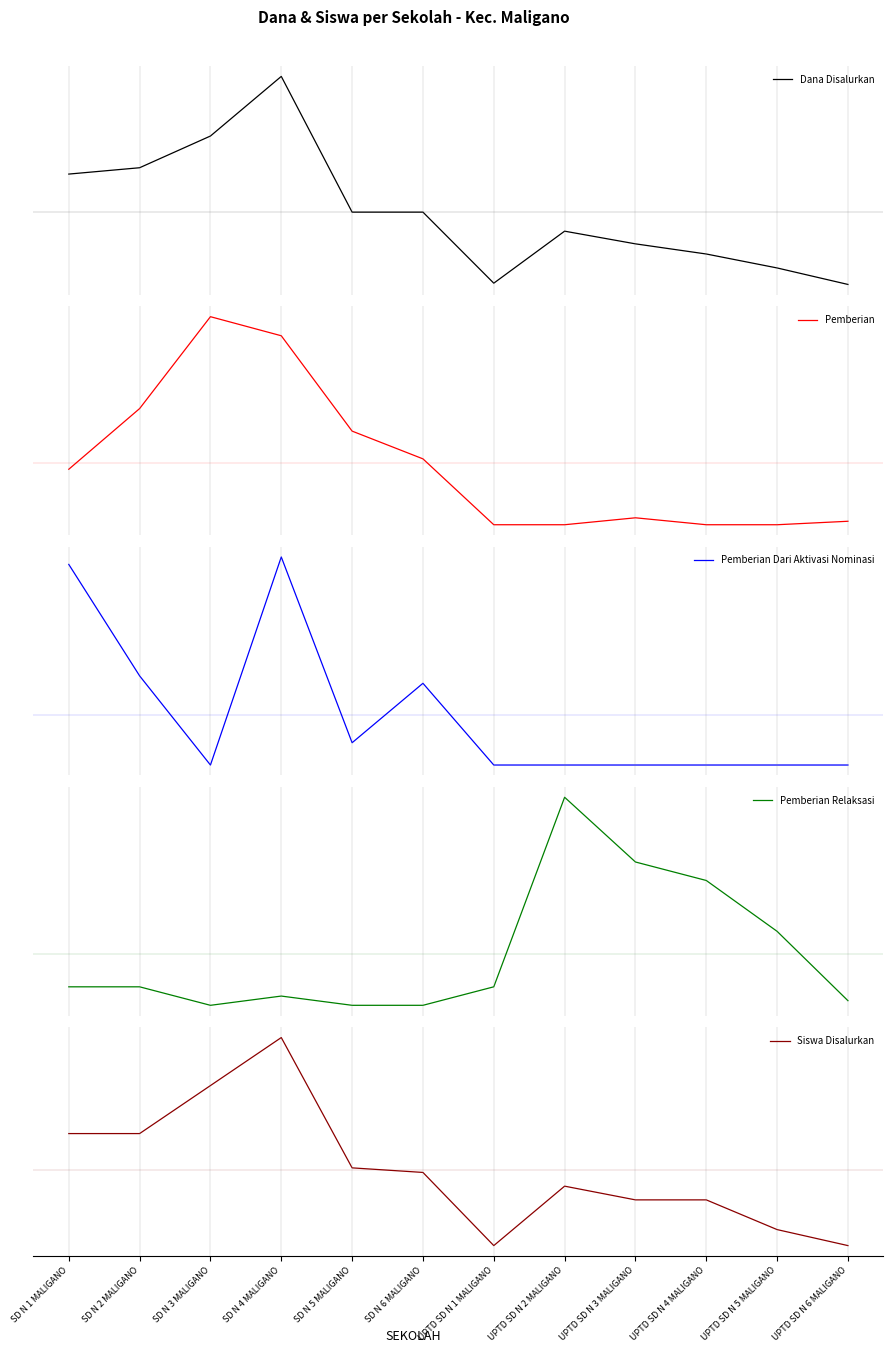

List the labels in order of Siswa Disalurkan value, largest first.

SD N 4 MALIGANO, SD N 3 MALIGANO, SD N 1 MALIGANO, SD N 2 MALIGANO, SD N 5 MALIGANO, SD N 6 MALIGANO, UPTD SD N 2 MALIGANO, UPTD SD N 3 MALIGANO, UPTD SD N 4 MALIGANO, UPTD SD N 5 MALIGANO, UPTD SD N 1 MALIGANO, UPTD SD N 6 MALIGANO